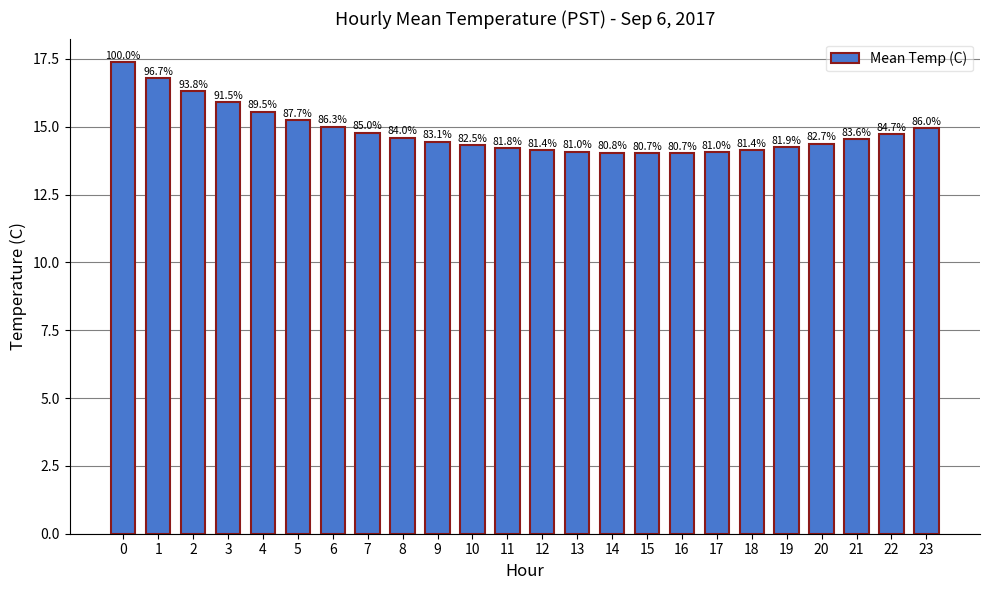

List the labels in order of value, largest first.

0, 1, 2, 3, 4, 5, 6, 23, 7, 22, 8, 21, 9, 20, 10, 19, 11, 12, 18, 13, 17, 14, 16, 15